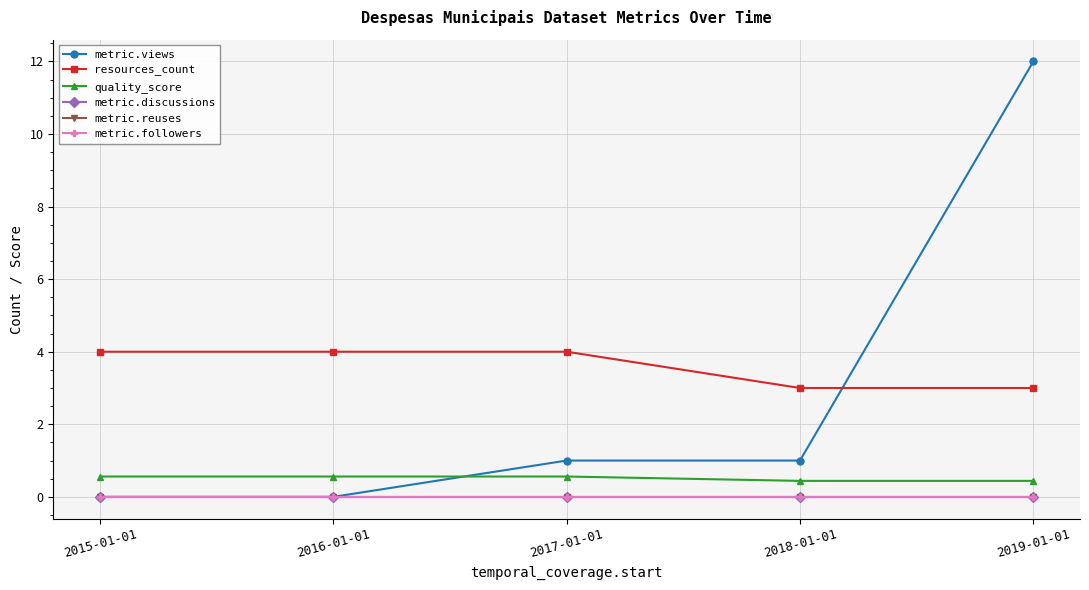

The value of quality_score at 2015-01-01 is 0.2. True or false?

False